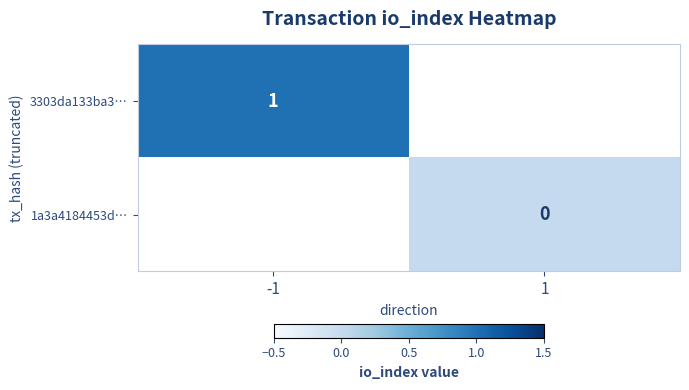

Is it true that 3303da133ba3… equals 0.3 at -1?

False